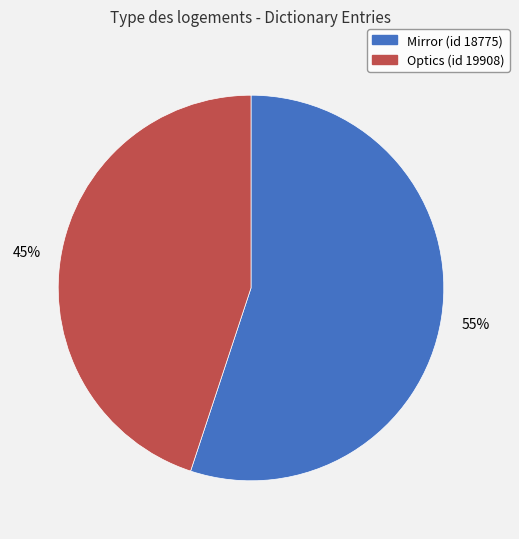

What is the ratio of the value at Optics (id 19908) to the value at Mirror (id 18775)?

0.8